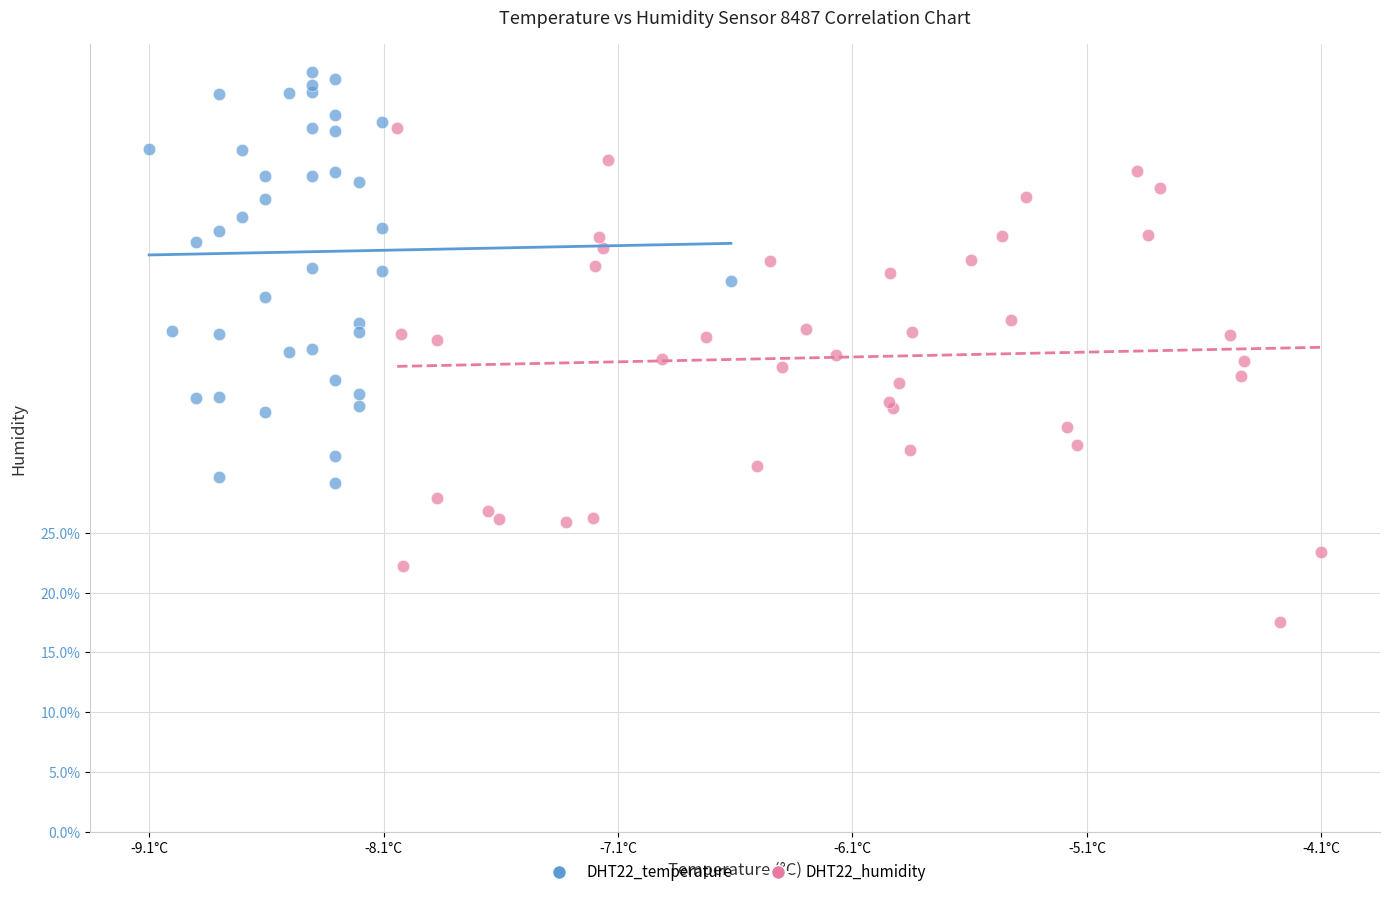

Which series contains the lowest Y value?

DHT22_humidity